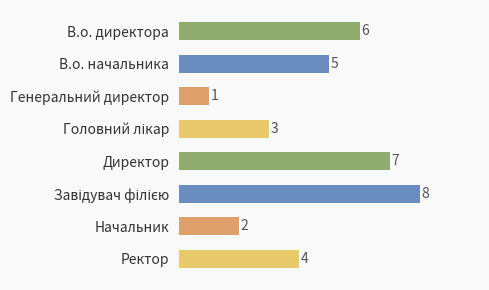

Approximately how many times larger is the value at Директор compared to Генеральний директор?

7.0